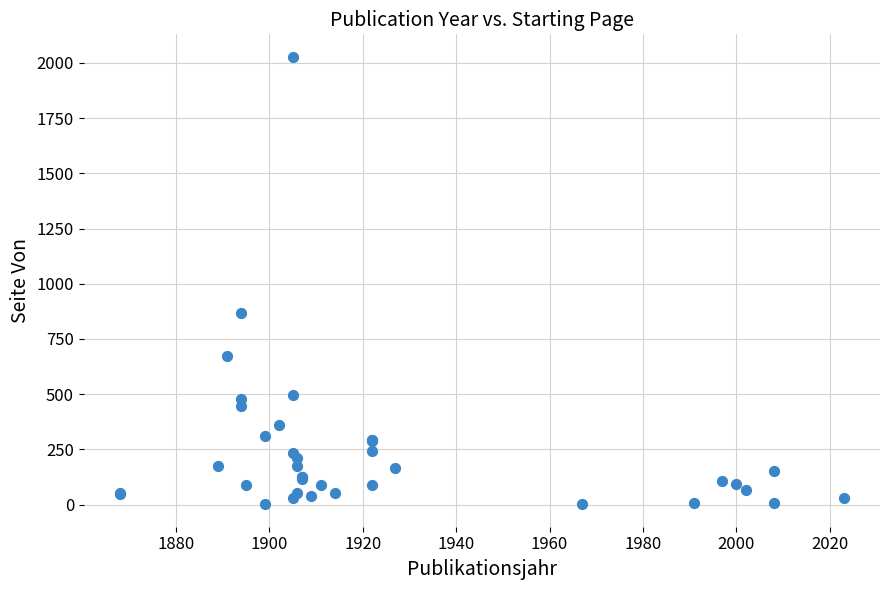

What Y value in the scatter plot is closest to 1014?

867